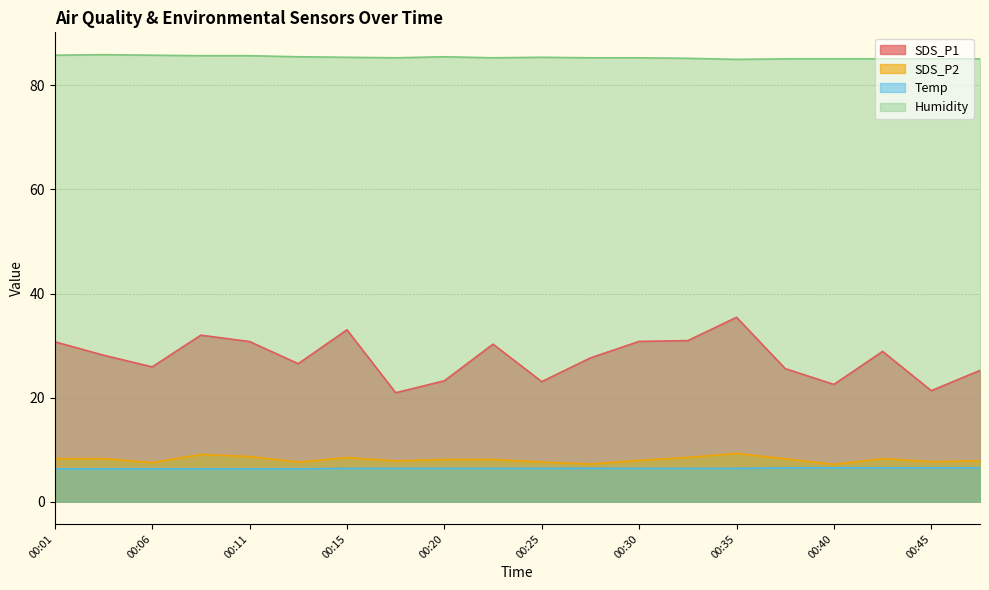

Which series has the widest spread of values?

SDS_P1